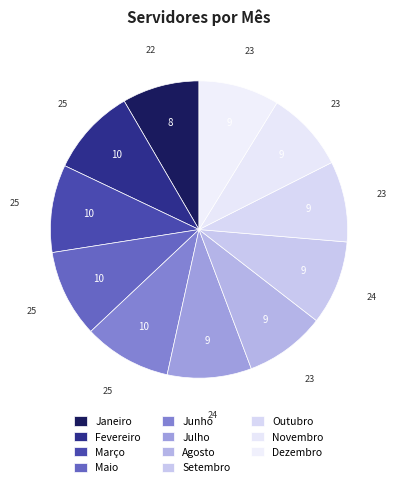

True or false: Maio accounts for 18% of the total.

False